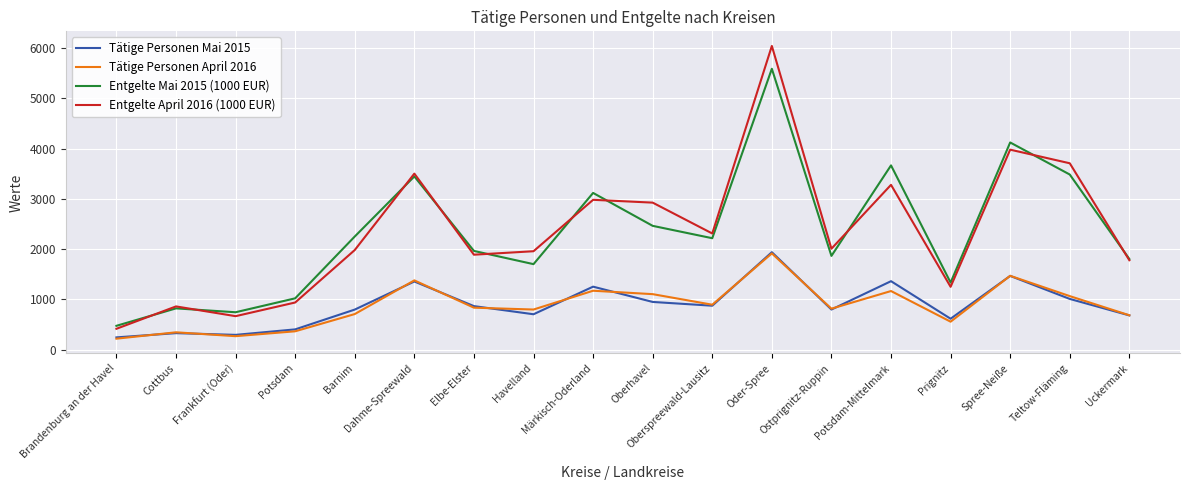

Is it true that Entgelte Mai 2015 (1000 EUR) equals 3511 at Oder-Spree?

False